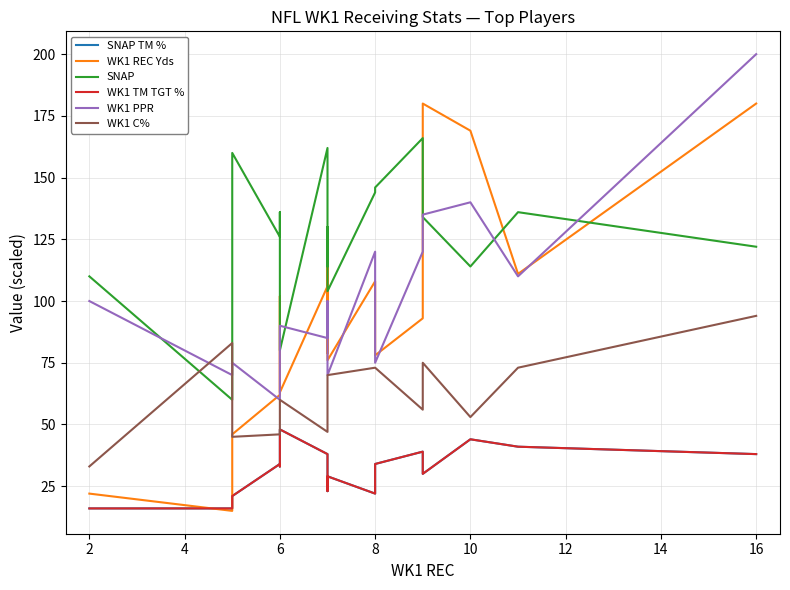

True or false: WK1 REC Yds and WK1 C% cross at least once.

True